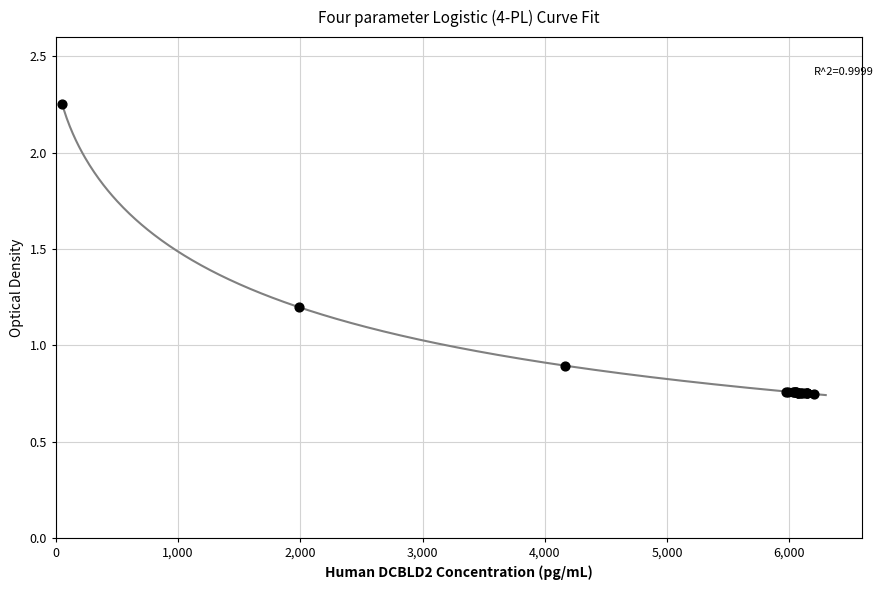

What Y value in the scatter plot is closest to 1?

0.9